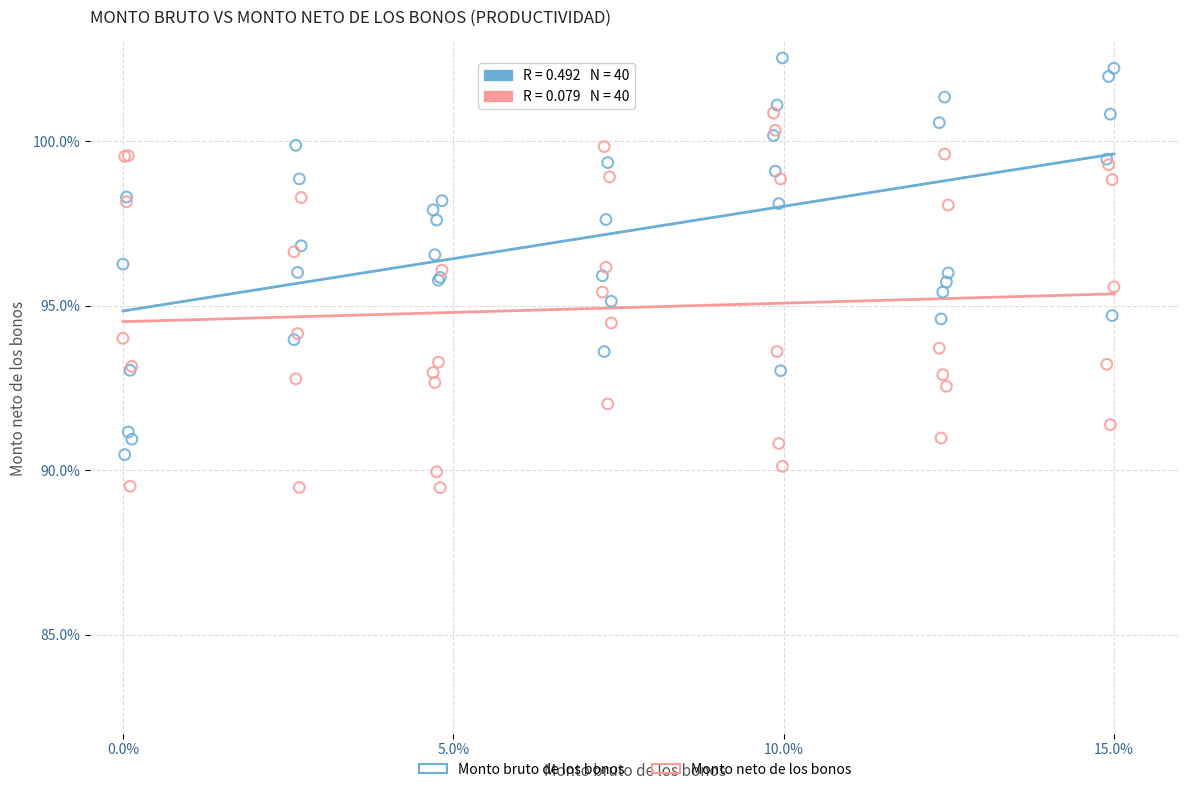

What are all the series names shown in the legend?

Monto bruto de los bonos, Monto neto de los bonos